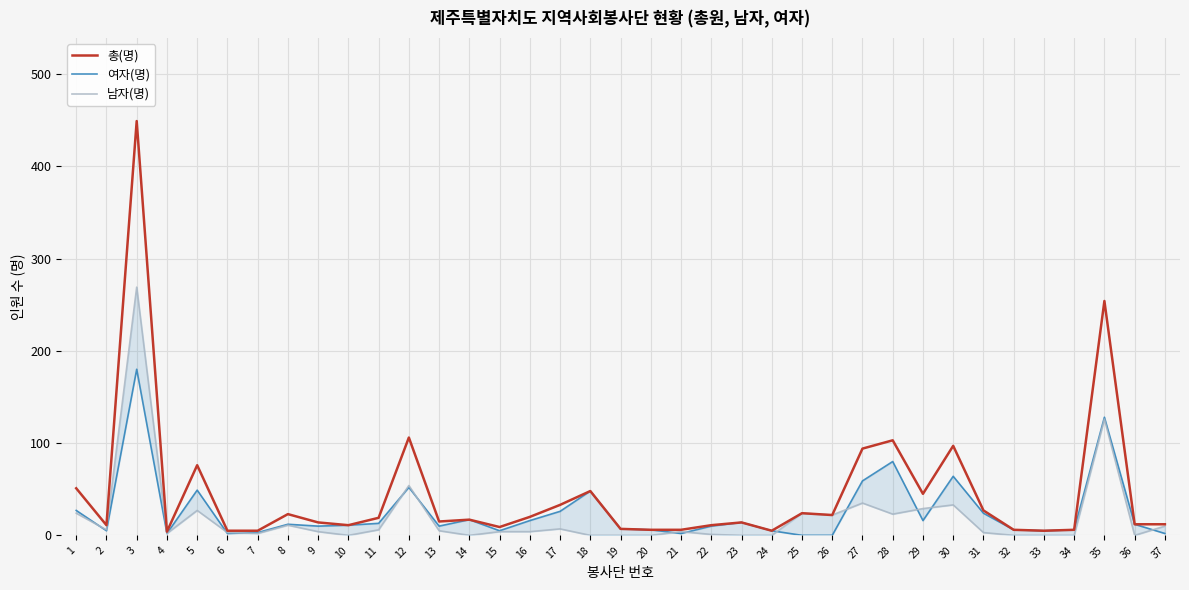

How many intersections are there between 여자(명) and 남자(명)?

12